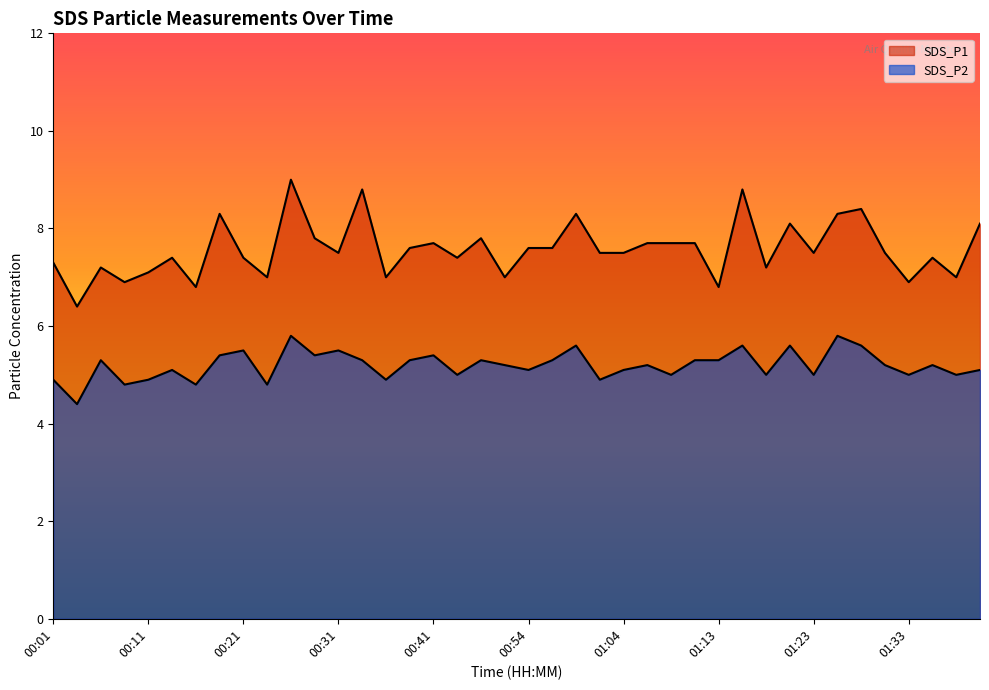

True or false: SDS_P2 and SDS_P1 intersect in this chart.

False